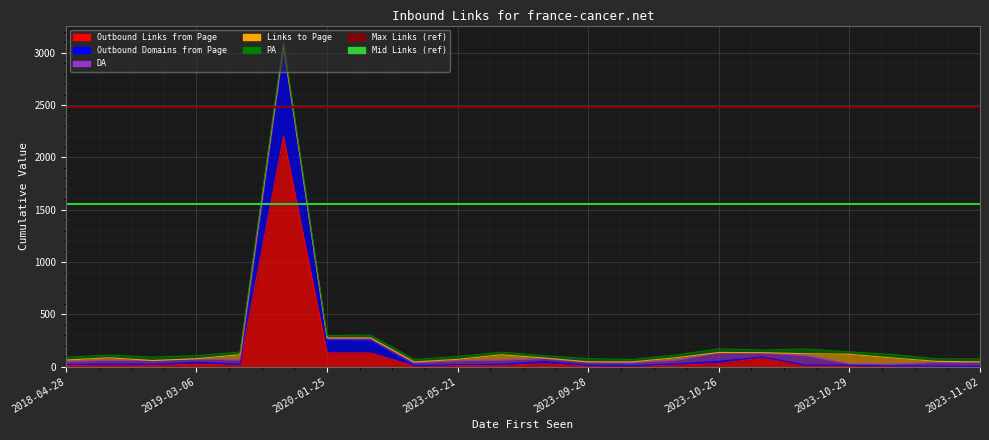

At which label is Max Links (ref) closest to 2484?

2018-04-28